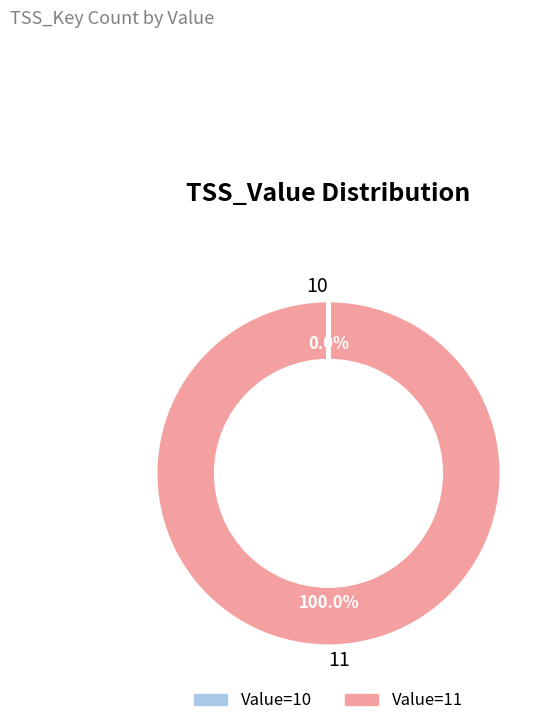

Which category has the smallest portion of the pie?

10